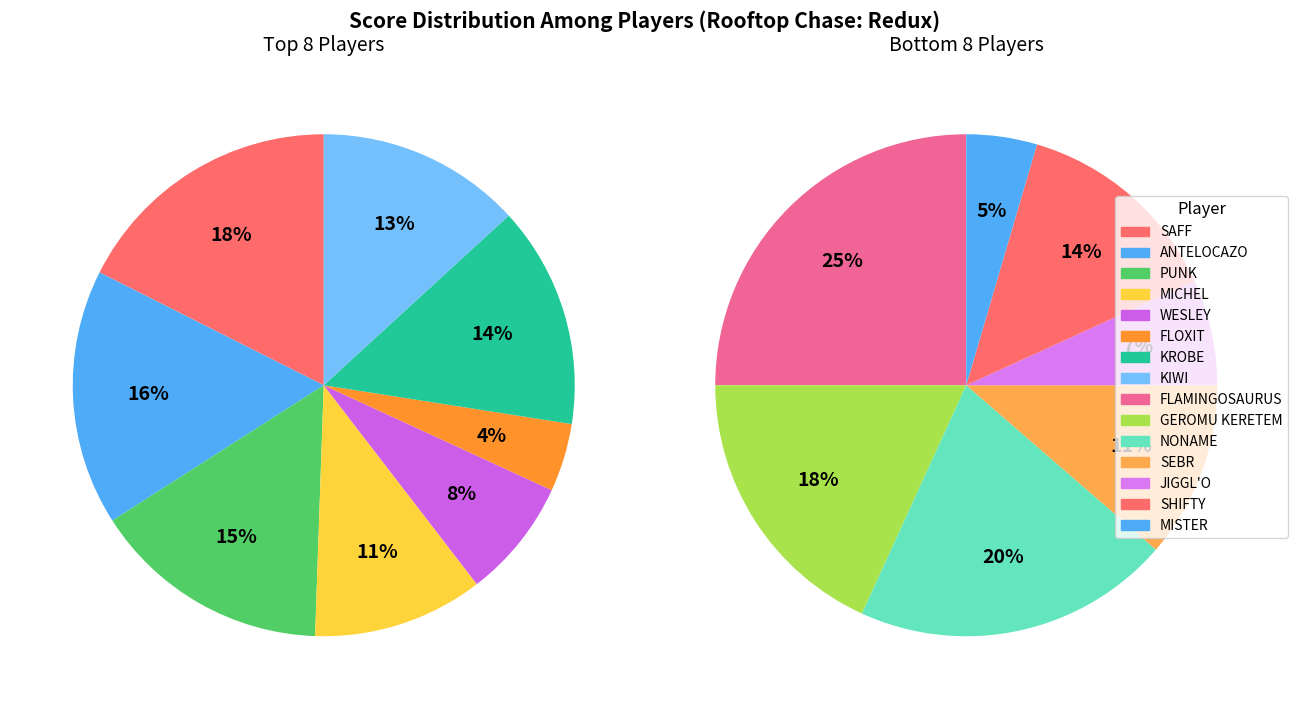

Rank the series at KIWI from highest to lowest value.

Top 8 Players, Bottom 8 Players